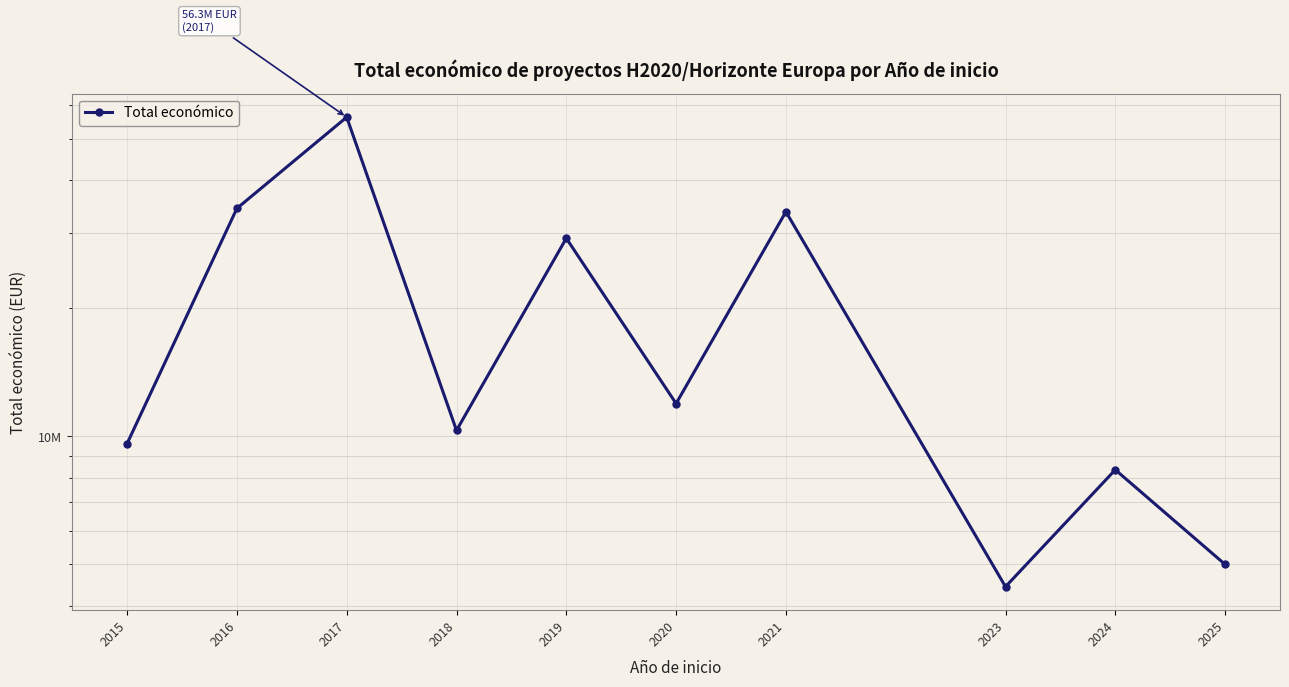

What is the sum of the values at 2015 and 2024?

17961405